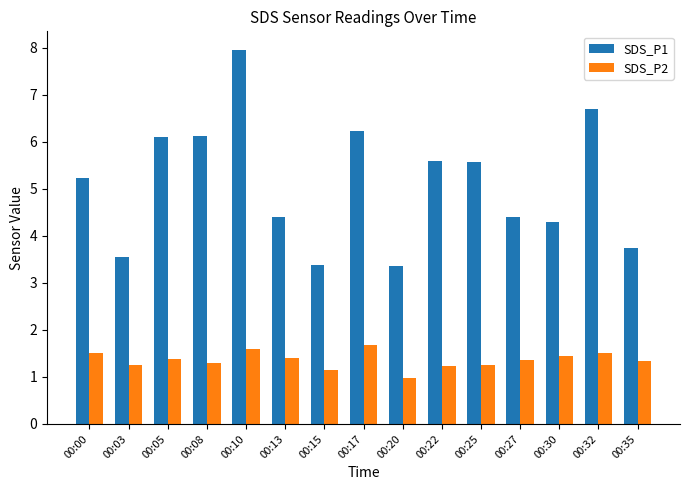

List the series in order of their overall mean, highest first.

SDS_P1, SDS_P2